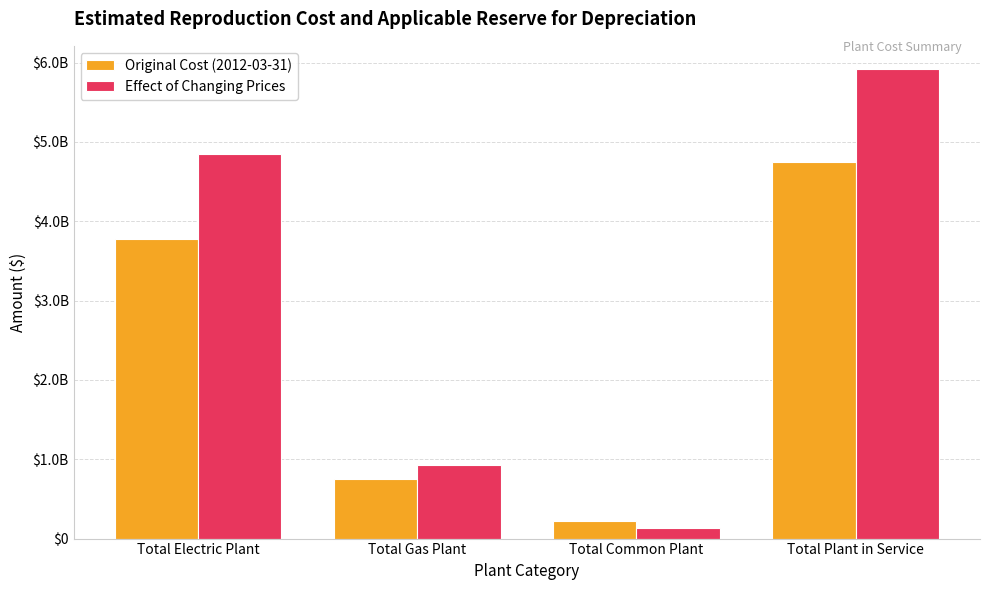

Which series has the largest range (max minus min)?

Effect of Changing Prices